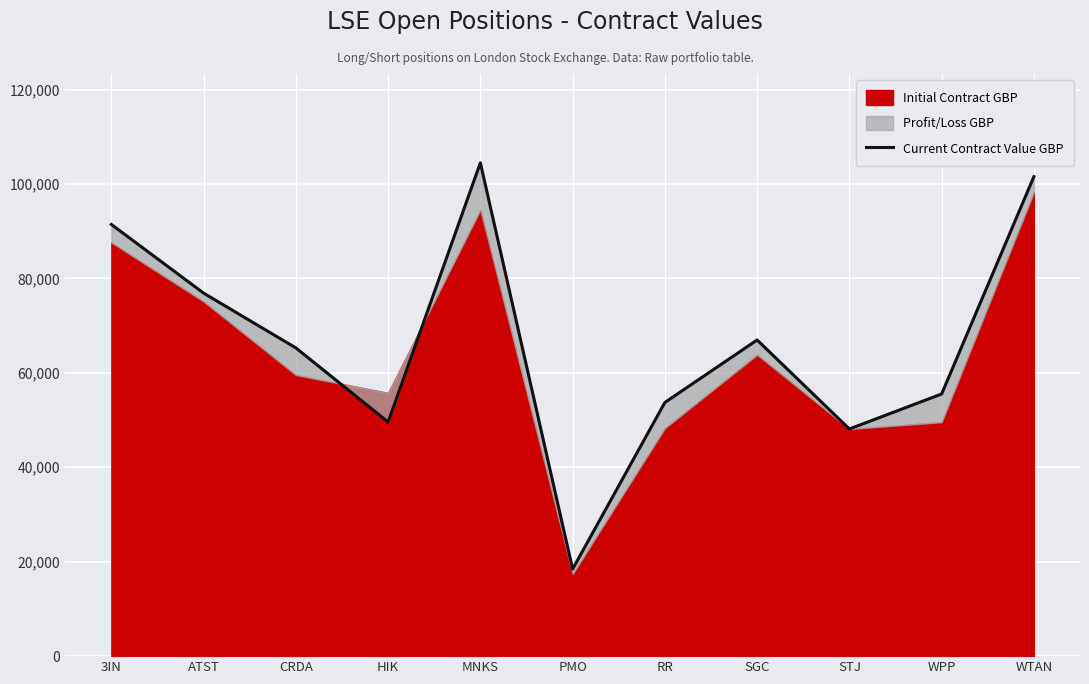

What is the label of the 11th point from the left?

WTAN